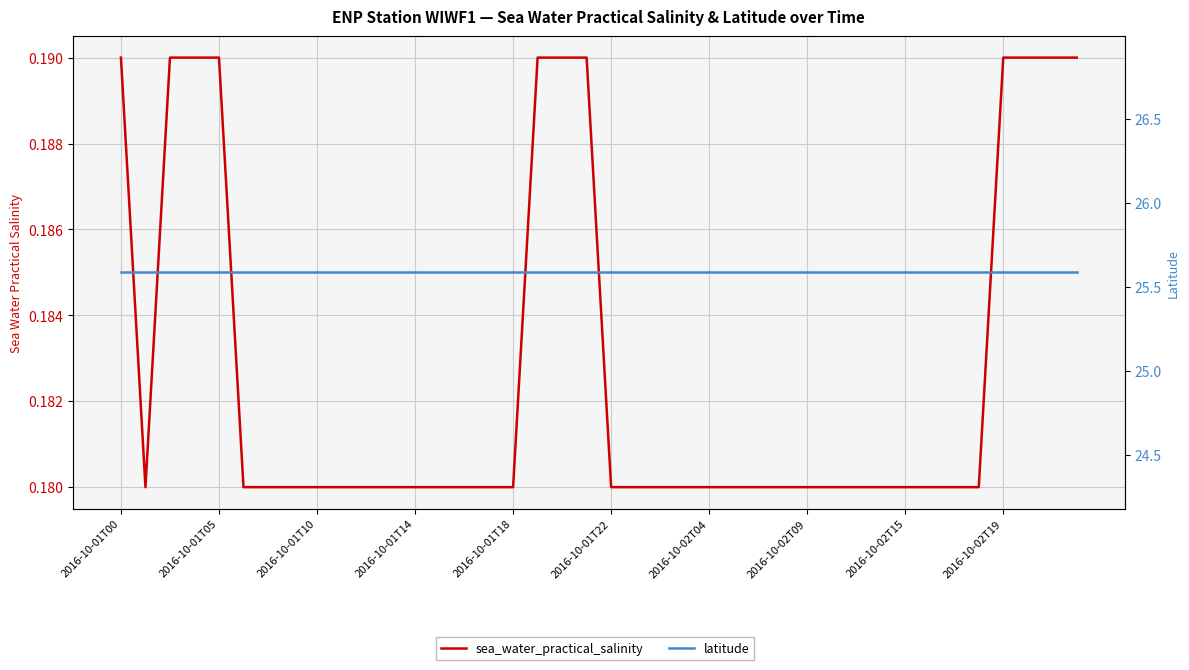

At how many categories does at least one series exceed 10?

40